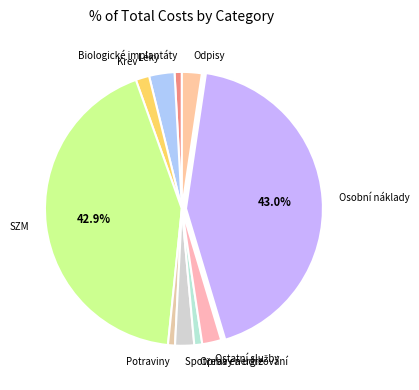

Is the sum of Odpisy and Léky greater than half?

No